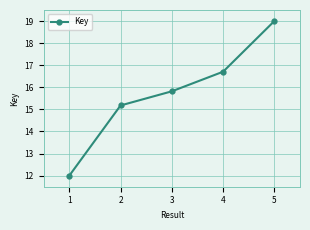

Reading right to left, what are all the values shown in this chart?

19.0	16.7	15.8	15.2	12.0